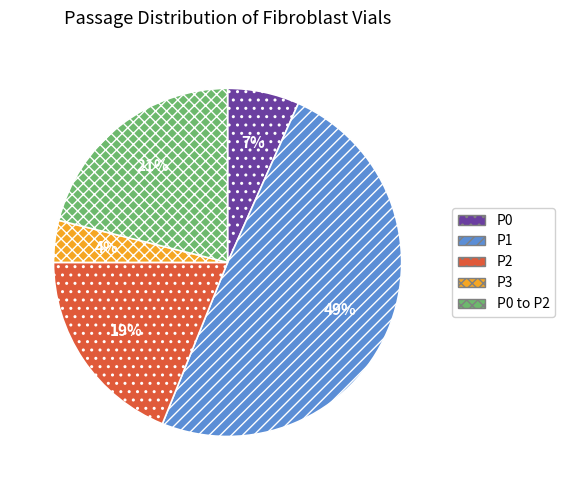

What is the largest slice in the pie chart?

P1